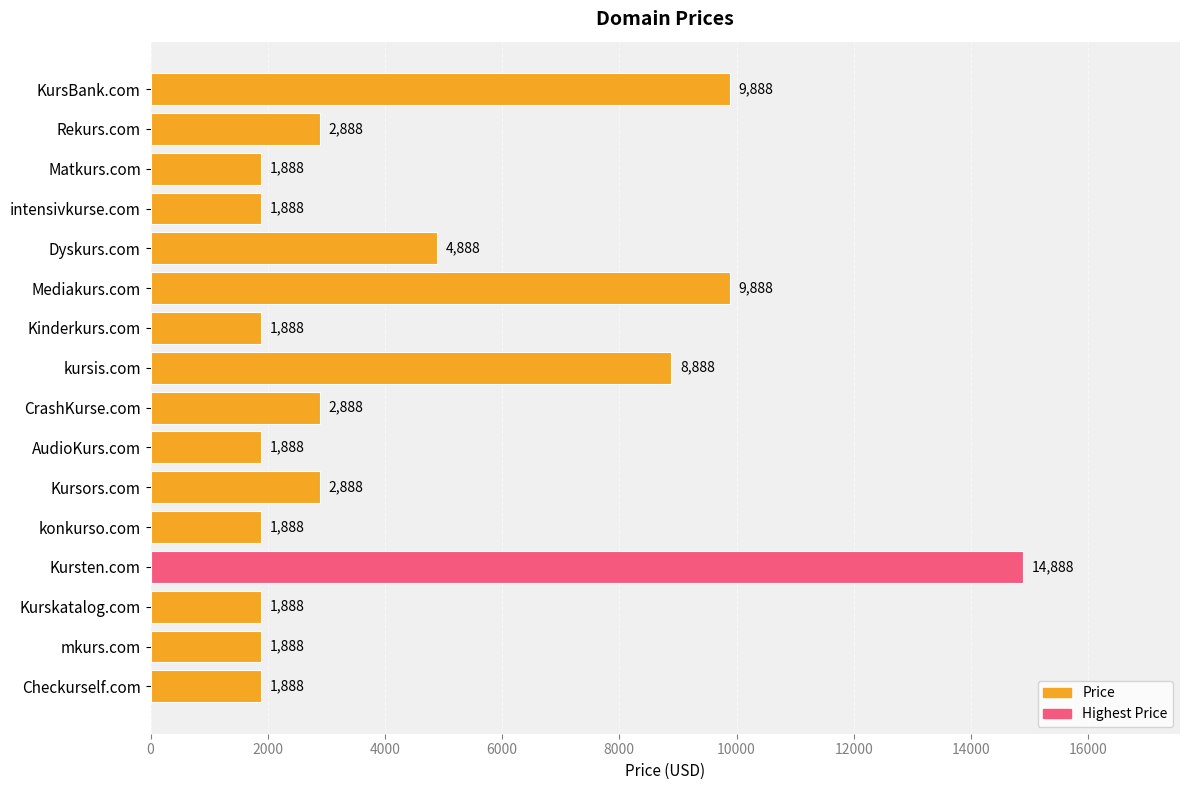

What is the greatest value displayed?

14888